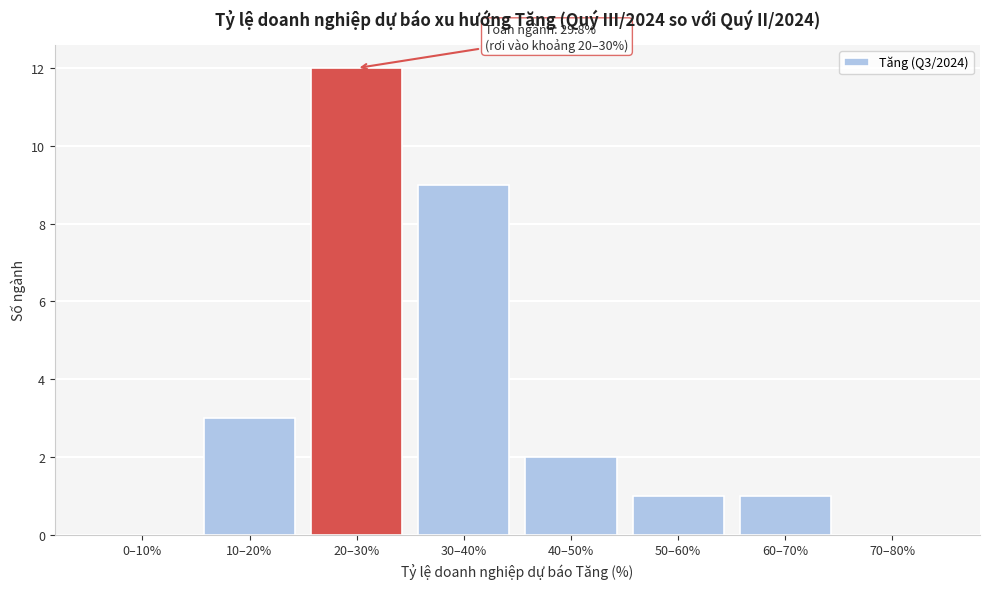

Reading left to right, list all the values displayed in this chart.

0–10%=0	10–20%=3	20–30%=12	30–40%=9	40–50%=2	50–60%=1	60–70%=1	70–80%=0